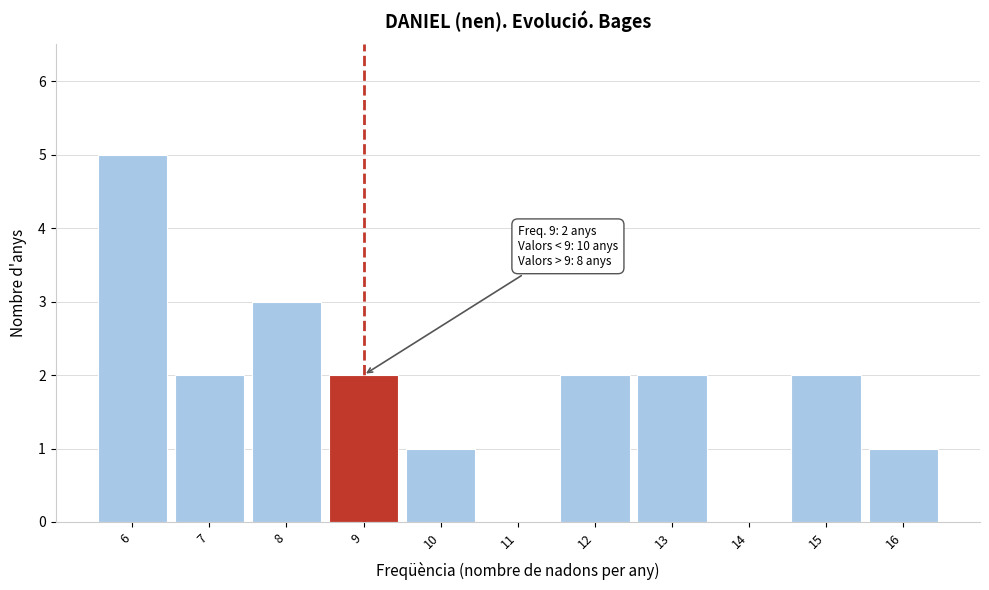

Which range on the x-axis has the tallest bar?

5.5 to 6.5